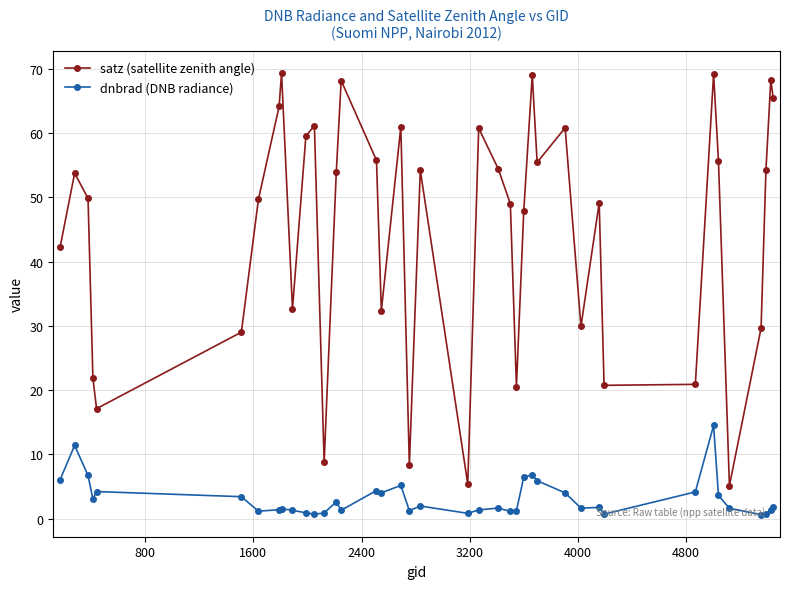

True or false: satz (satellite zenith angle) and dnbrad (DNB radiance) cross at least once.

False